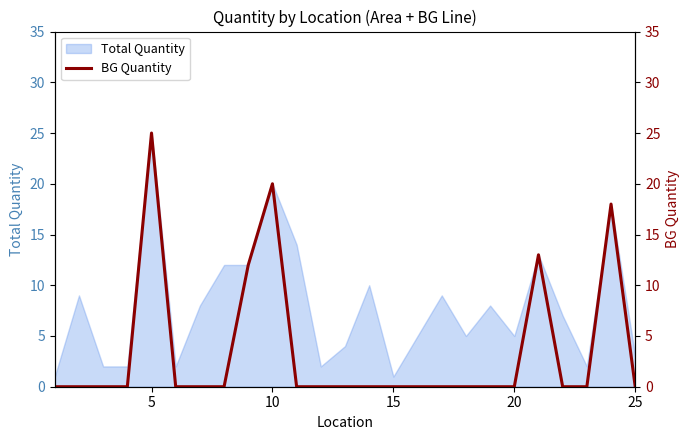

At which label does Total Quantity reach its peak?

5